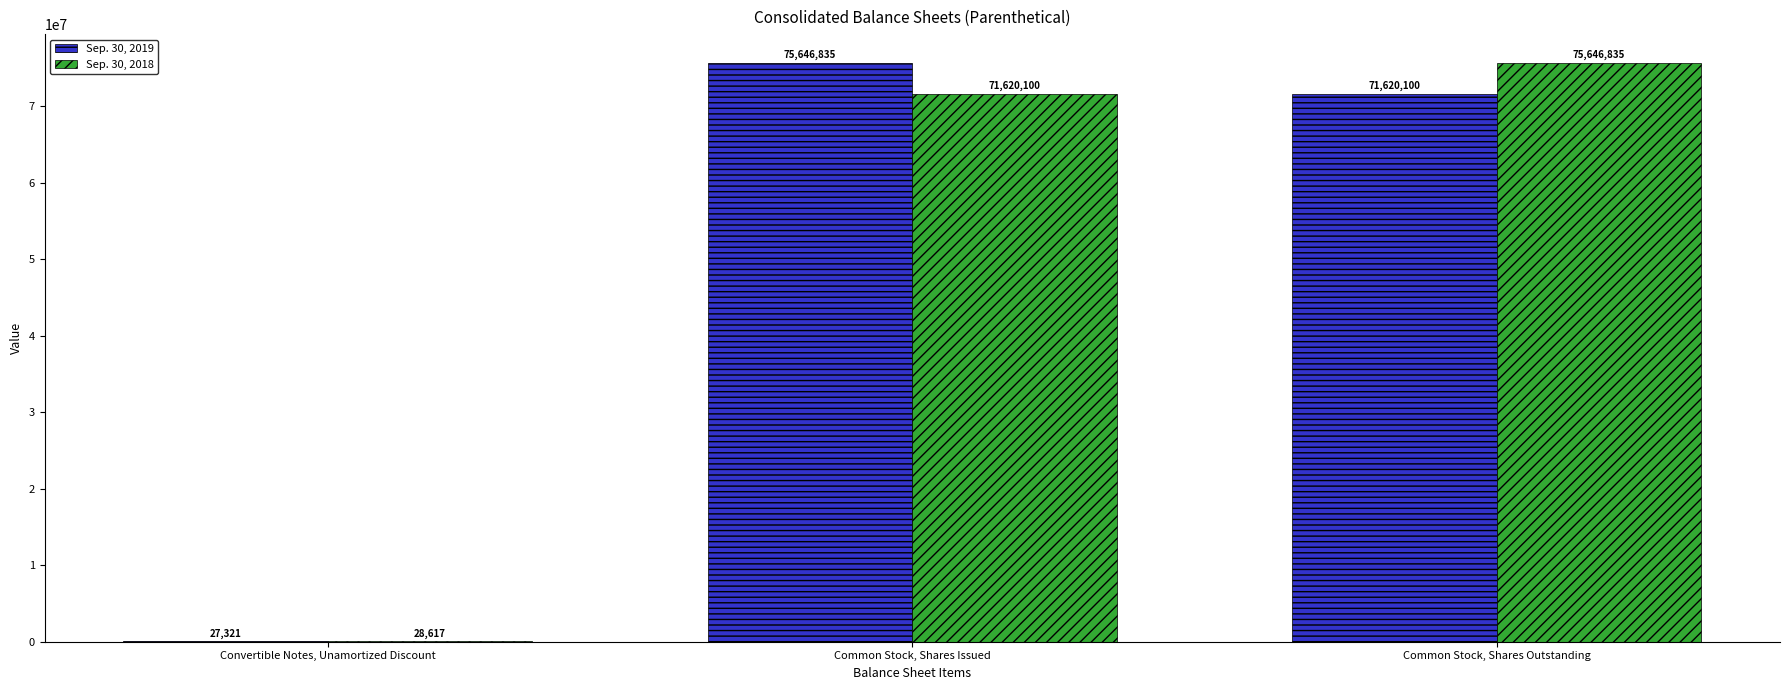

Where is Sep. 30, 2019 nearest to the value 37837078?

Common Stock, Shares Outstanding